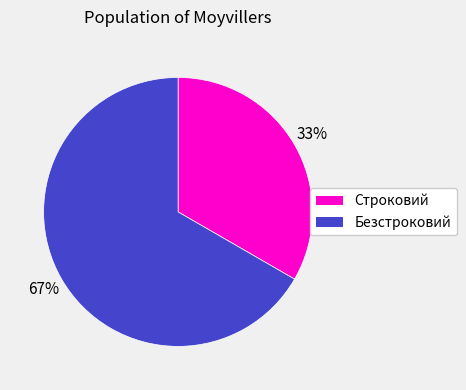

The Строковий slice represents 33% of the pie. True or false?

True